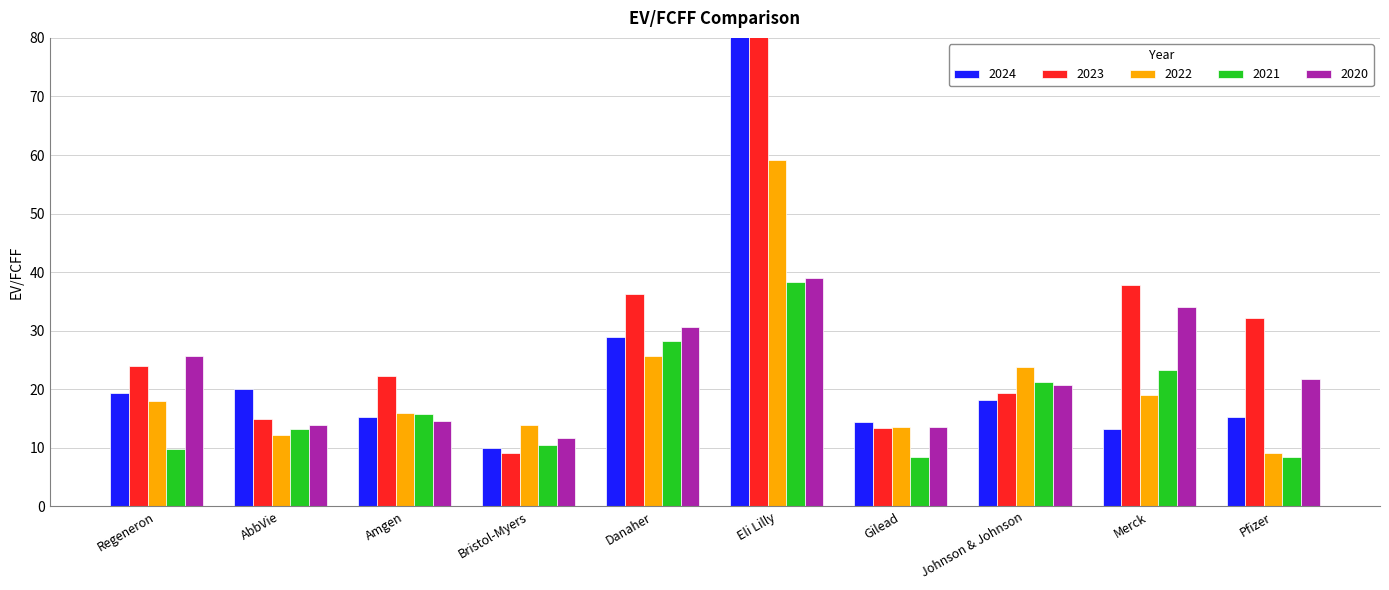

What is the sum of all 2024 values?

381.9